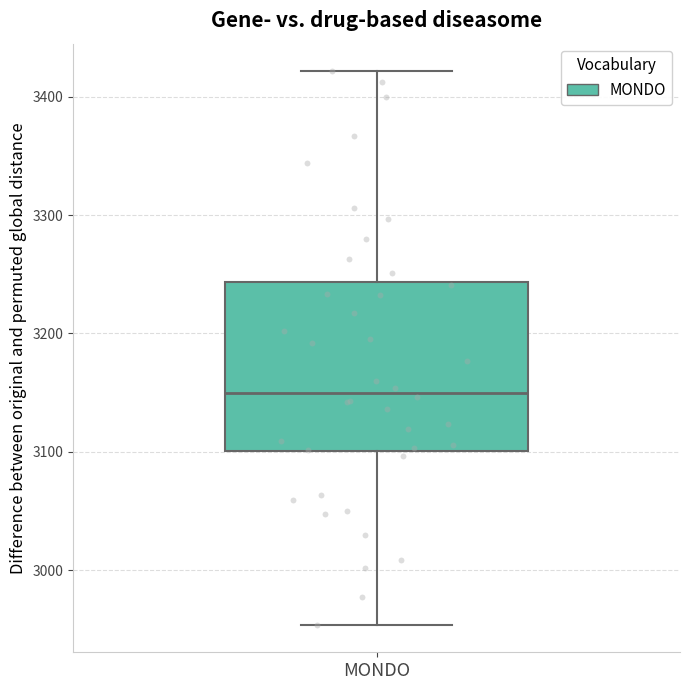

Where does the upper whisker of the box for MONDO end on the y-axis? The values are not printed on the chart, so give them approximately, as read against the axis.

3420